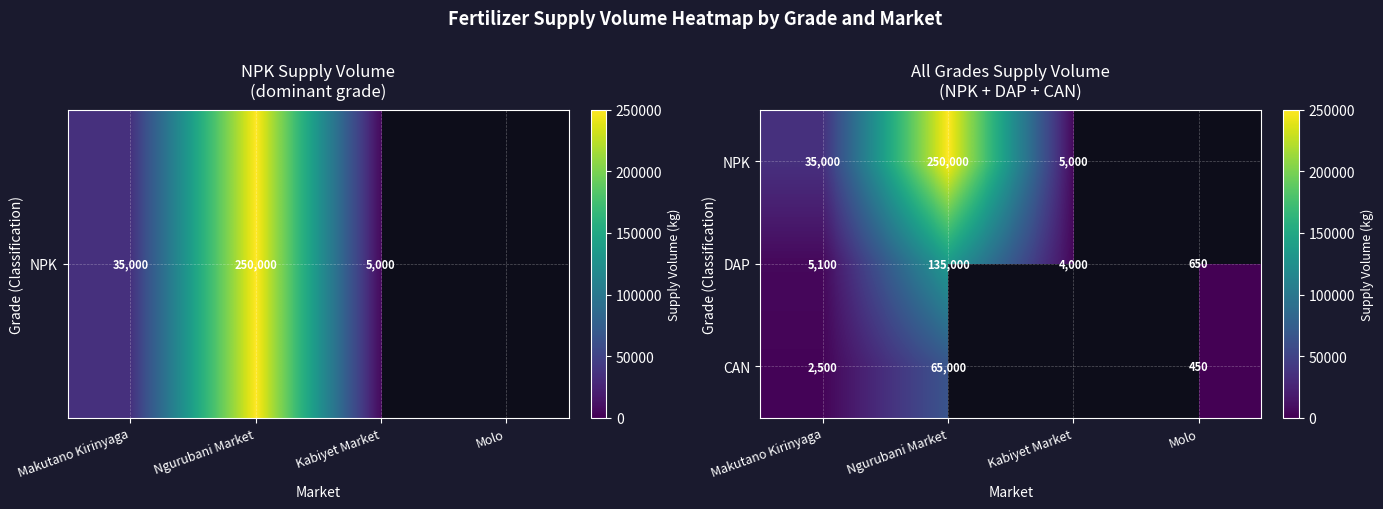

What is the spread (max minus min) of values at Ngurubani Market?

185000